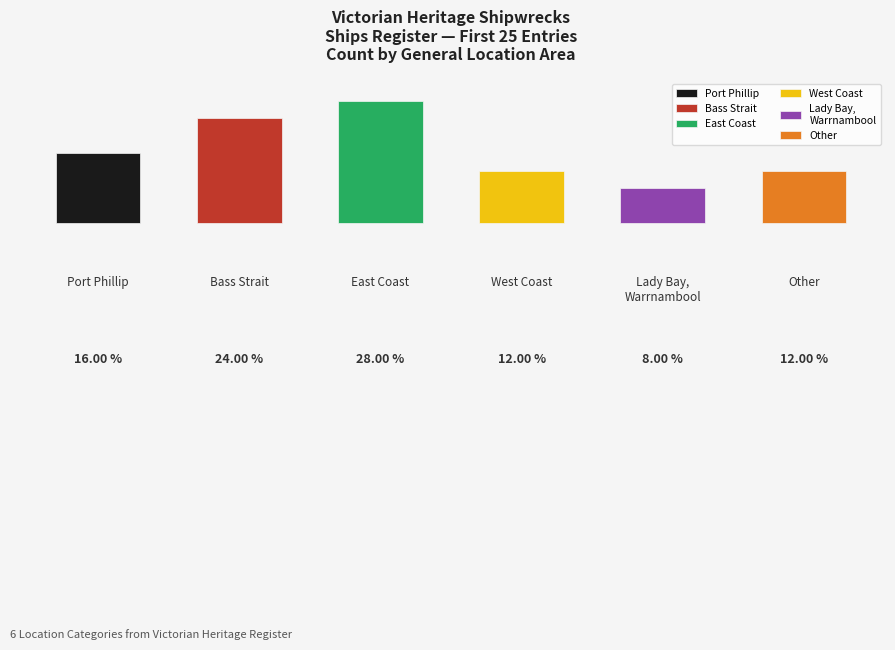

At which category does the chart reach its peak across all series?

East Coast